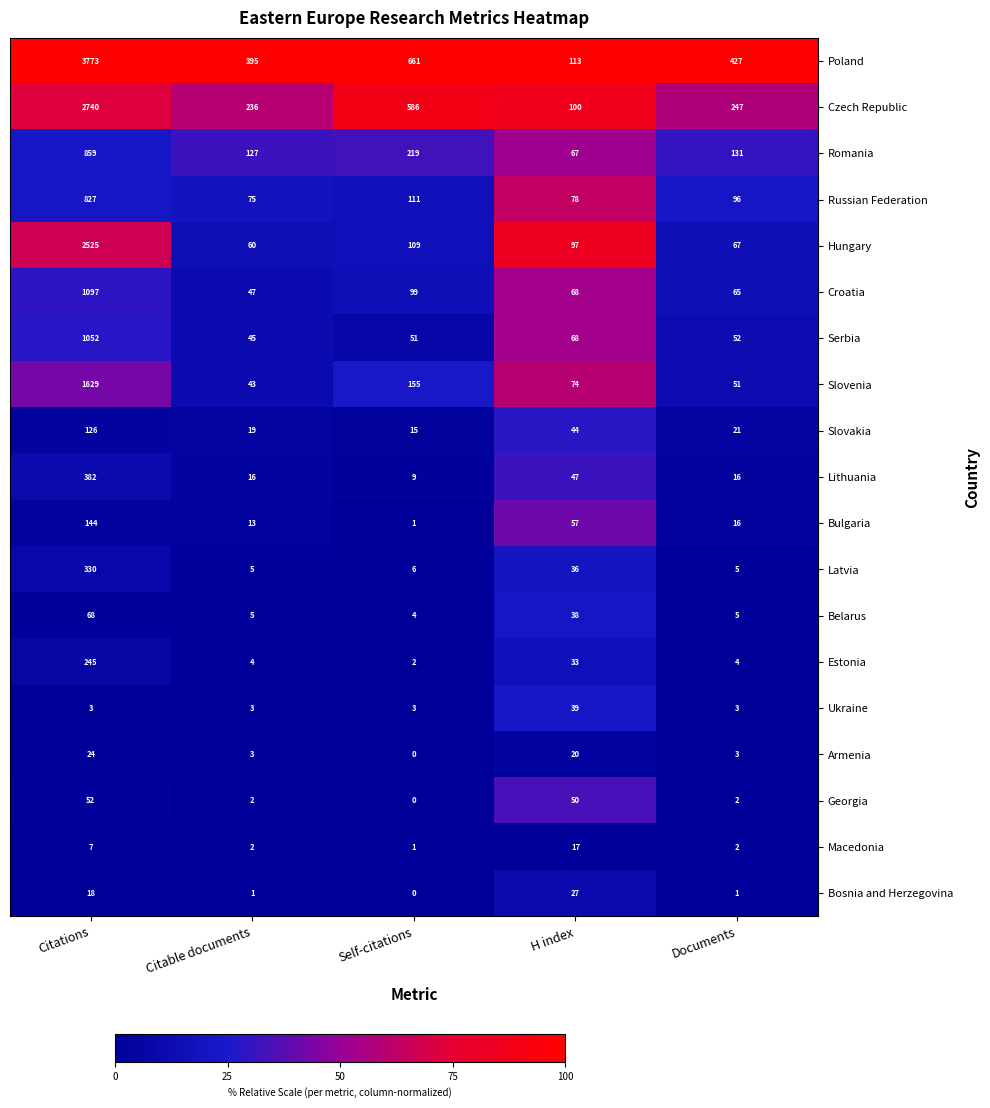

Rank the series by their maximum value, from highest to lowest.

Poland, Czech Republic, Hungary, Slovenia, Croatia, Serbia, Romania, Russian Federation, Lithuania, Latvia, Estonia, Bulgaria, Slovakia, Belarus, Georgia, Ukraine, Bosnia and Herzegovina, Armenia, Macedonia